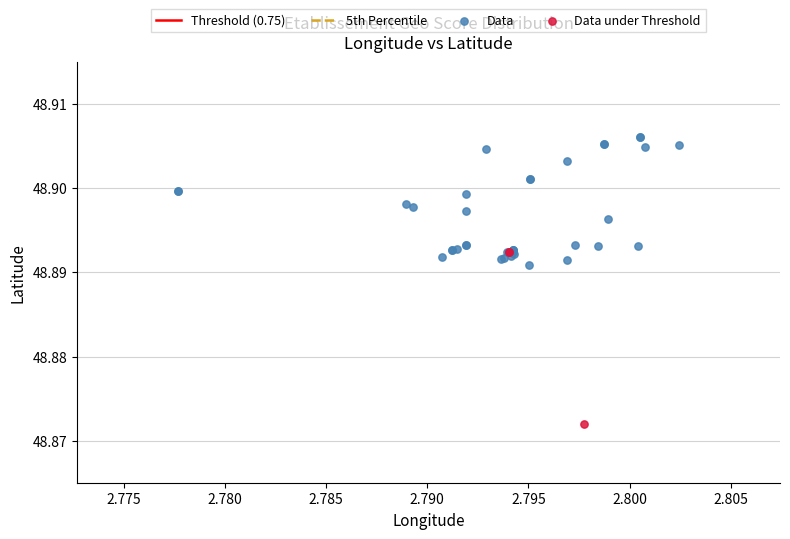

Which series contains the lowest Y value?

Data under Threshold